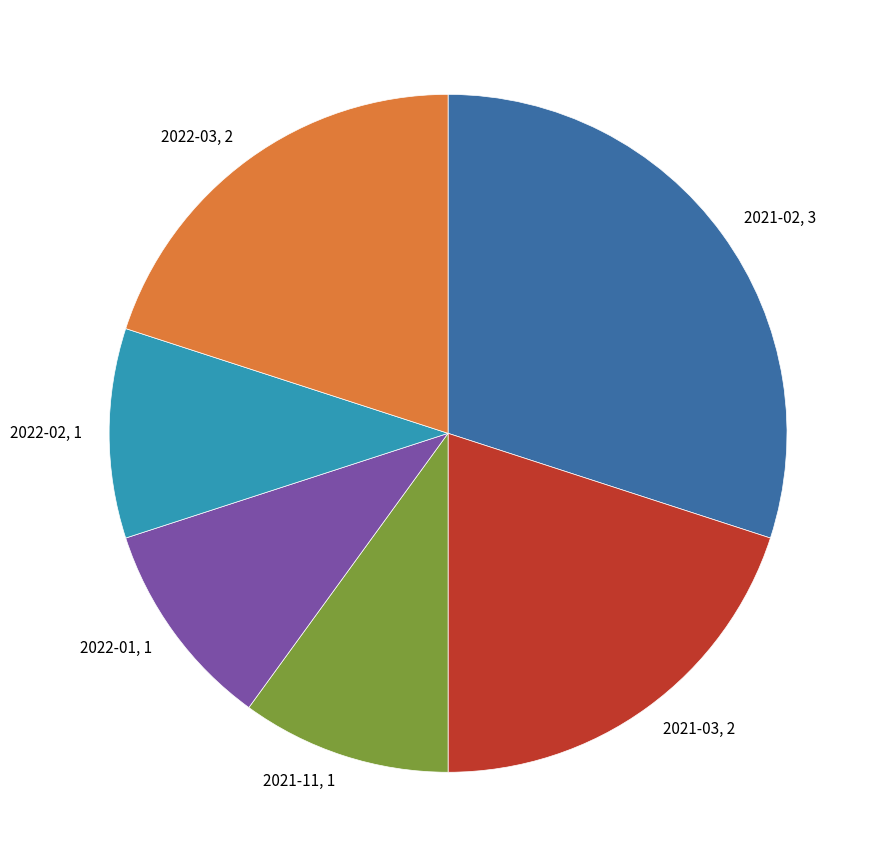

Is the sum of 2021-03, 2 and 2021-11, 1 greater than half?

No